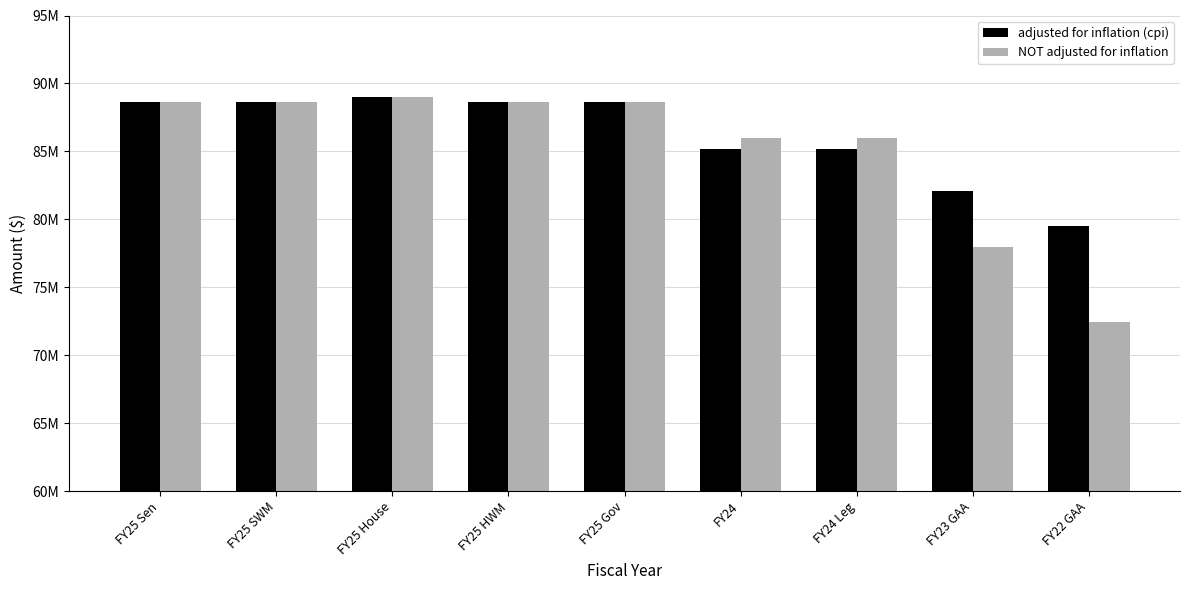

What is the lowest value of the adjusted for inflation (cpi) series?

79482936